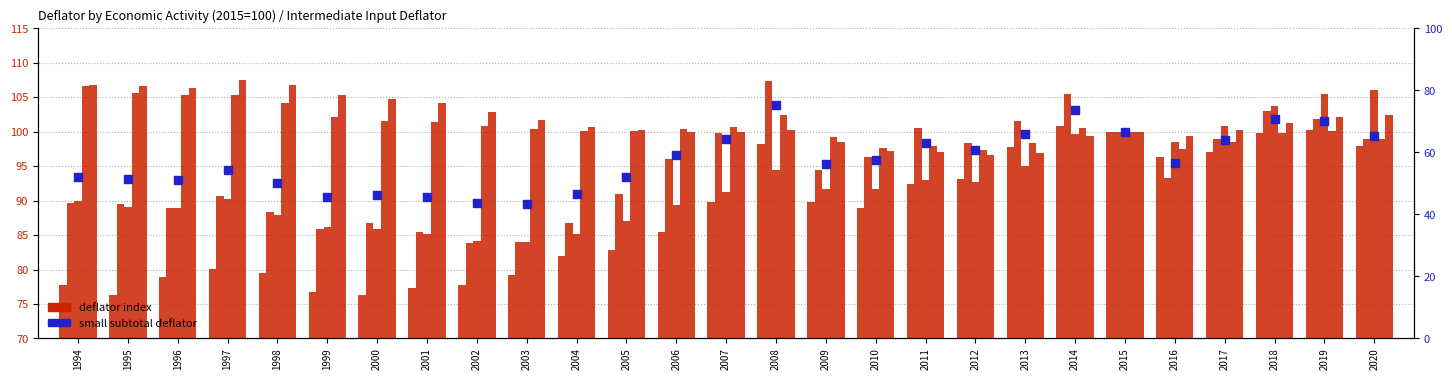

Which series has the largest total across all categories?

Agriculture